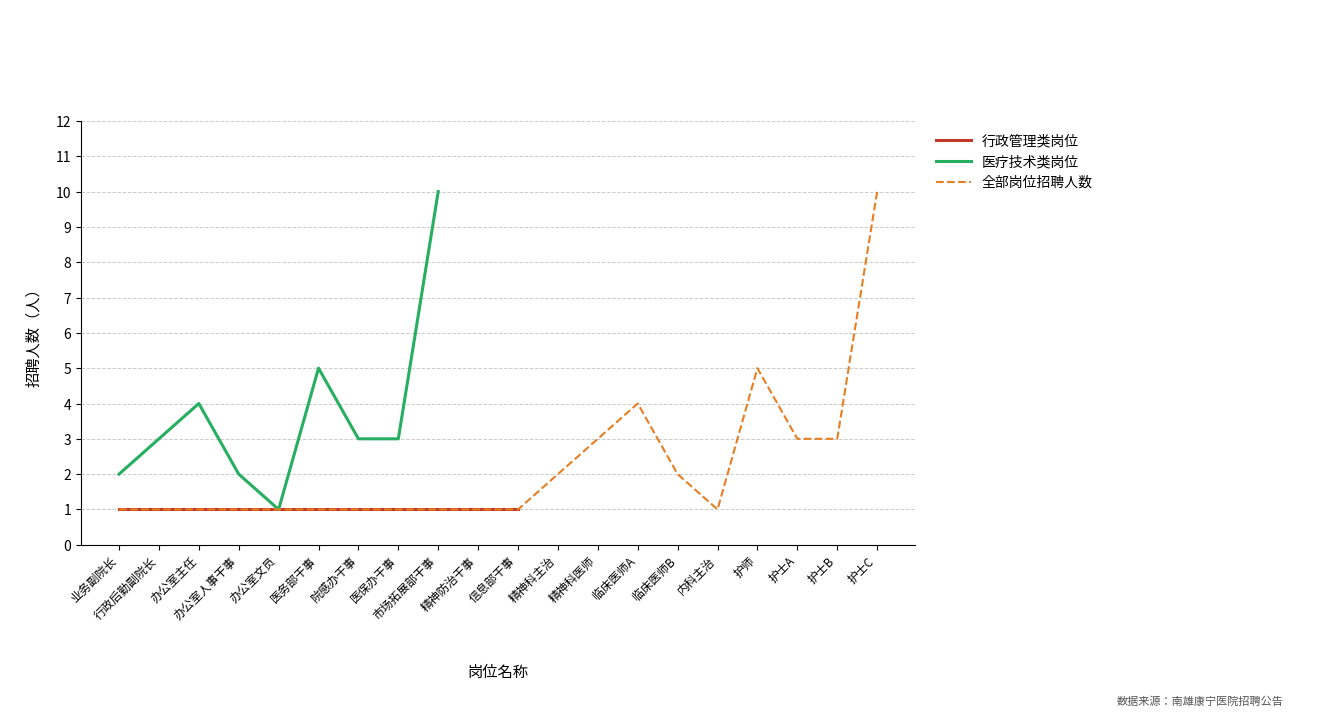

Approximately how many times larger is the value at 医保办干事 compared to 行政后勤副院长?

1.0